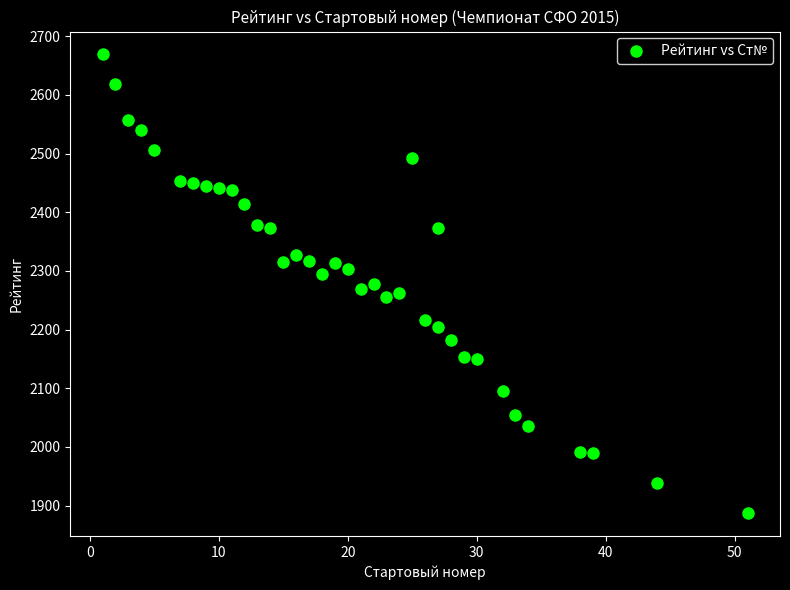

What is the range of Y values (max minus min)?

782